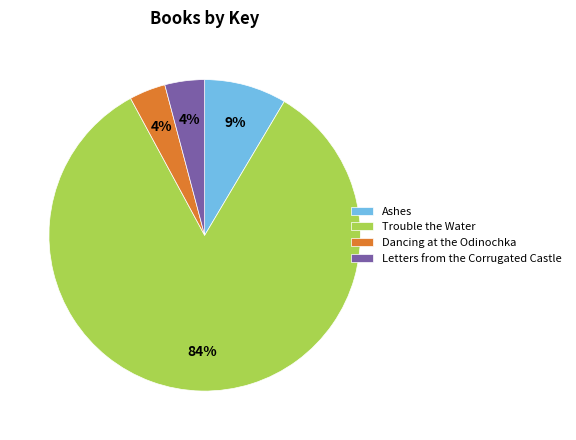

To the nearest percent, what is the combined percentage of Trouble the Water and Dancing at the Odinochka?

87%